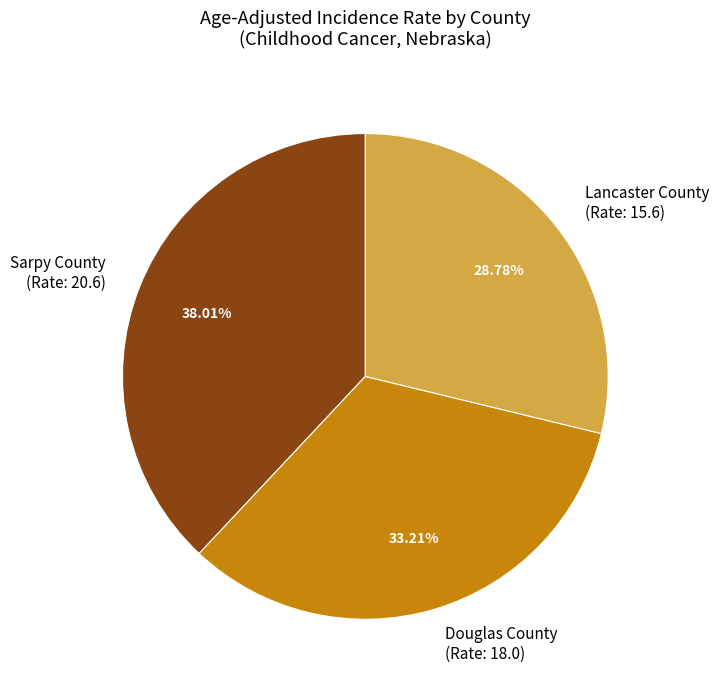

Approximately how many times larger is the value at Douglas County compared to Lancaster County?

1.2